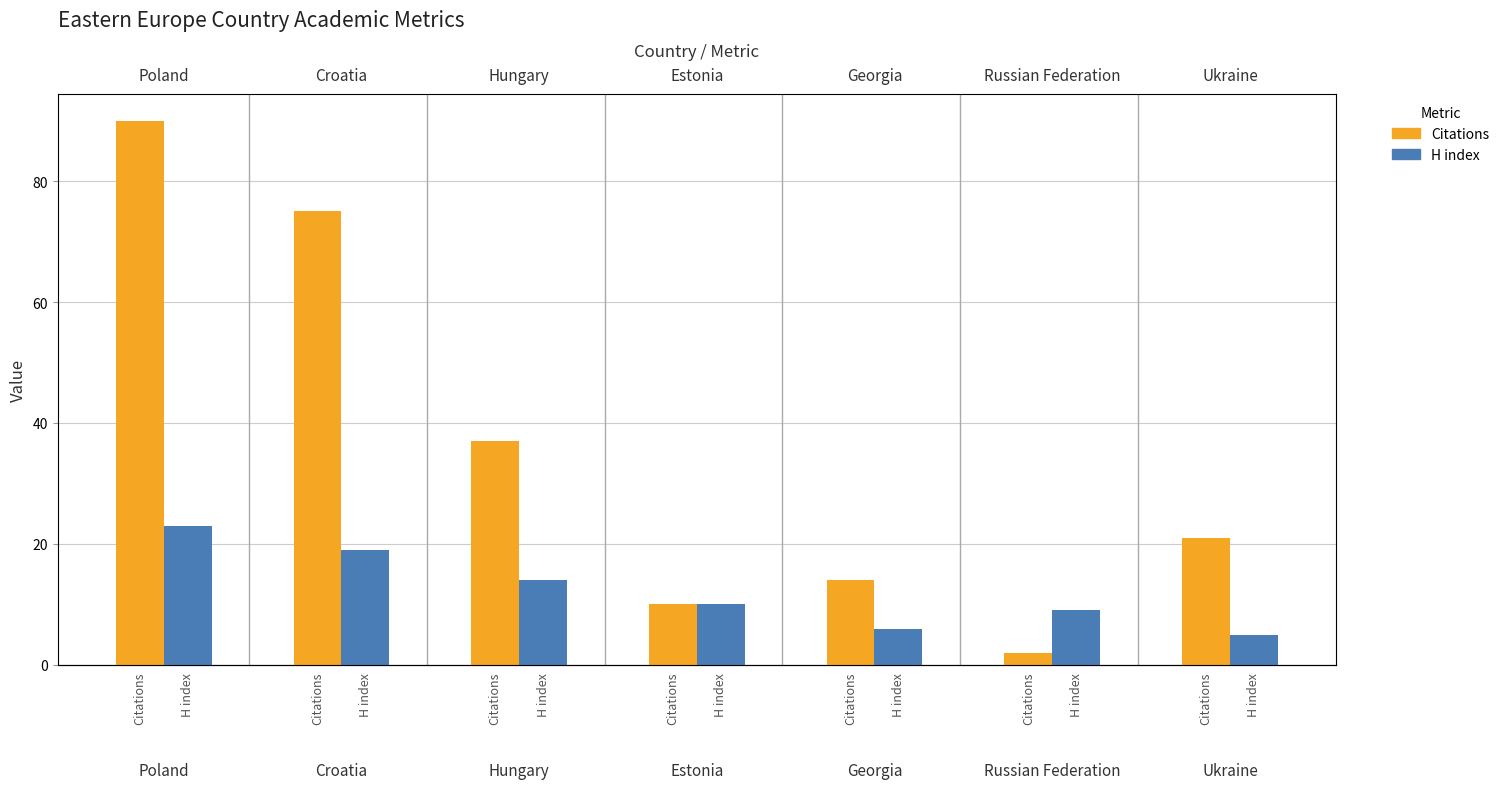

How many distinct data groups are displayed?

2